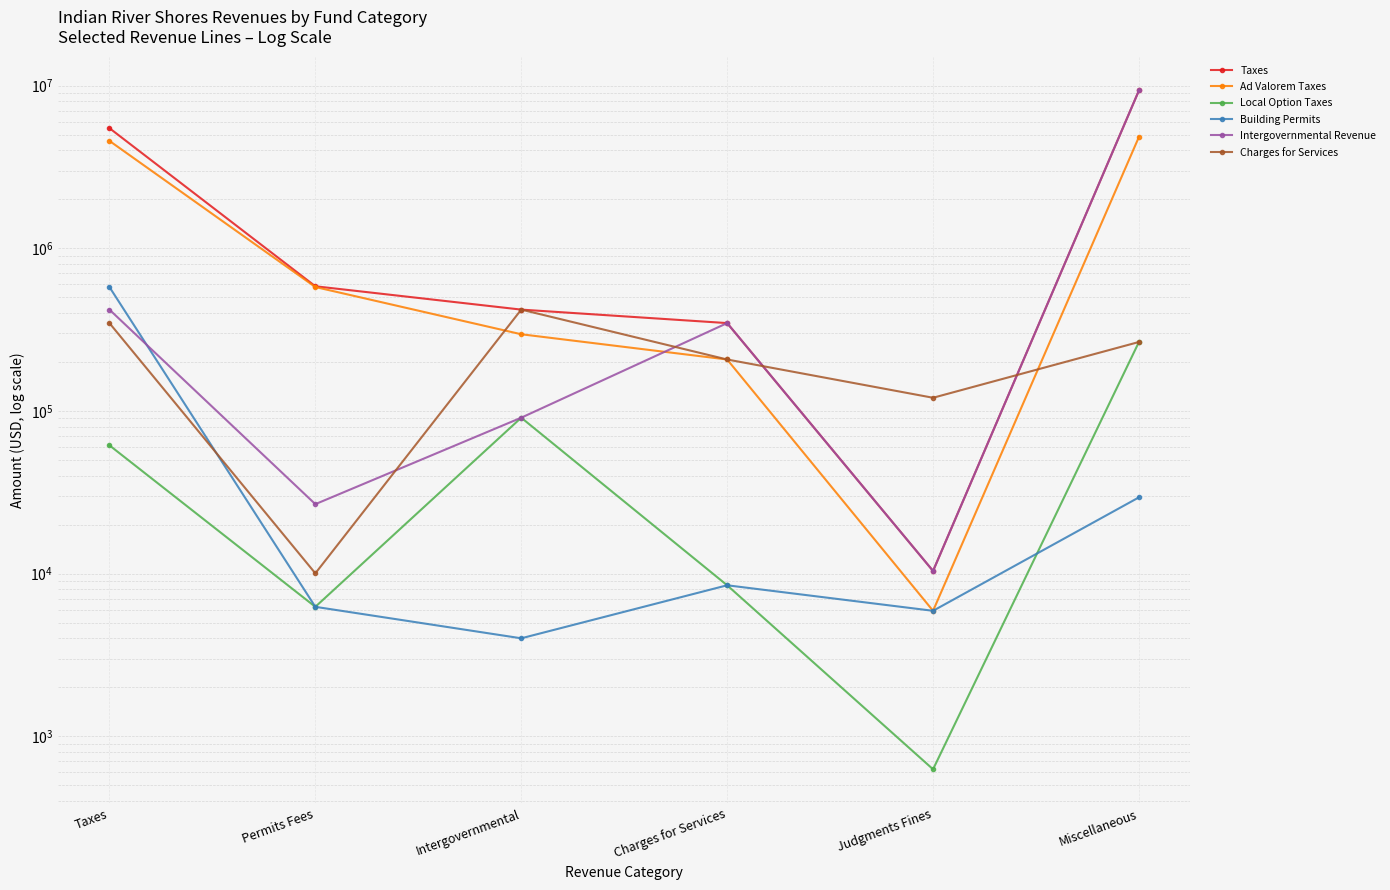

True or false: Local Option Taxes and Intergovernmental Revenue cross at least once.

False